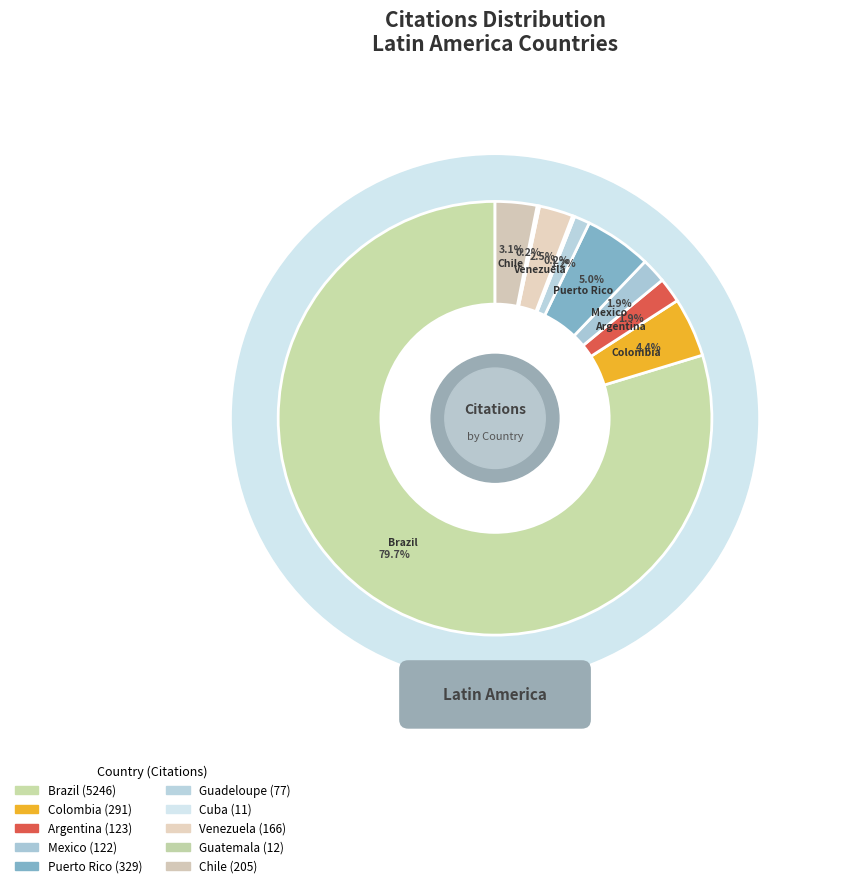

Count the number of slices in the pie.

10